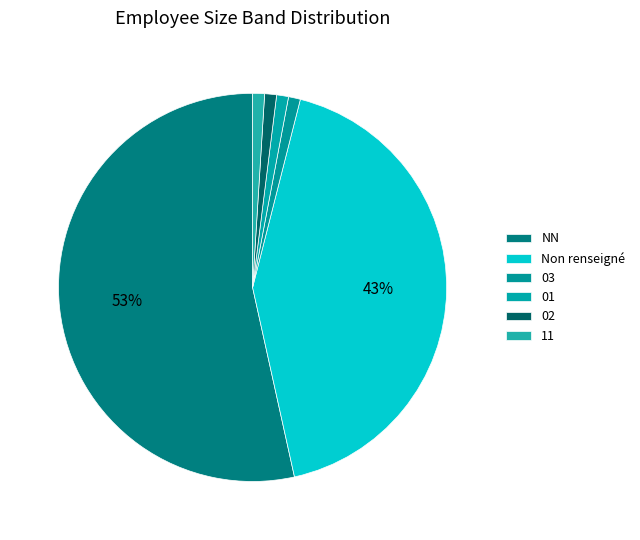

How many slices are in this pie chart?

6